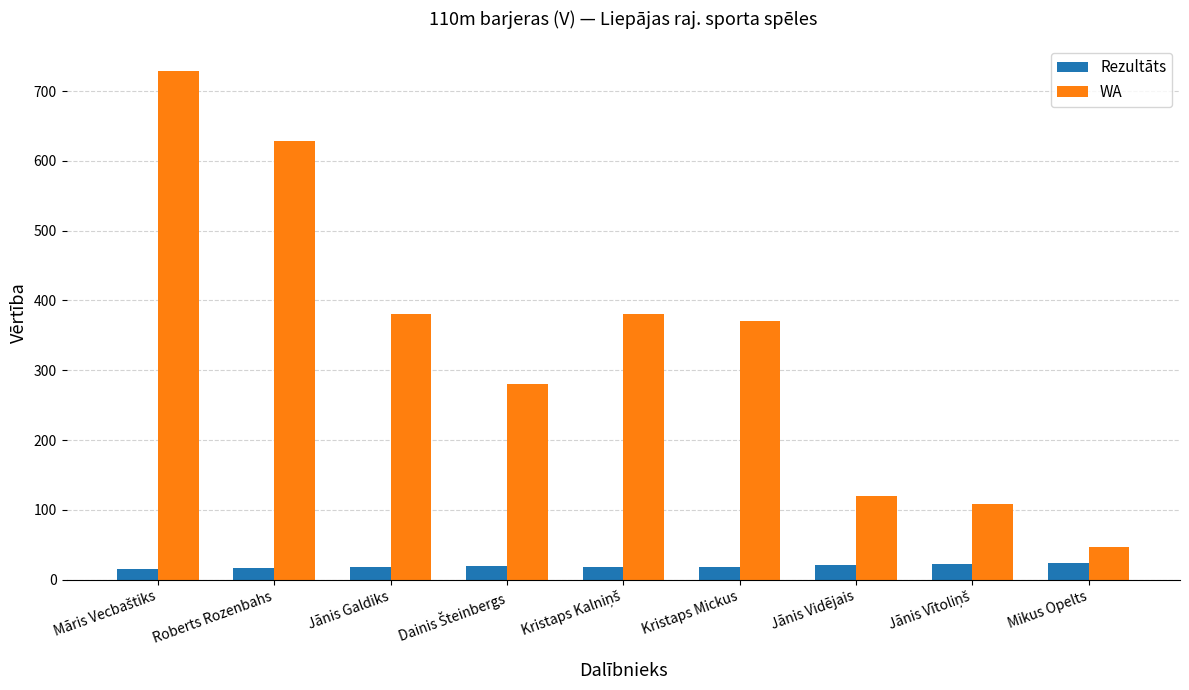

Which series has the largest total across all categories?

WA